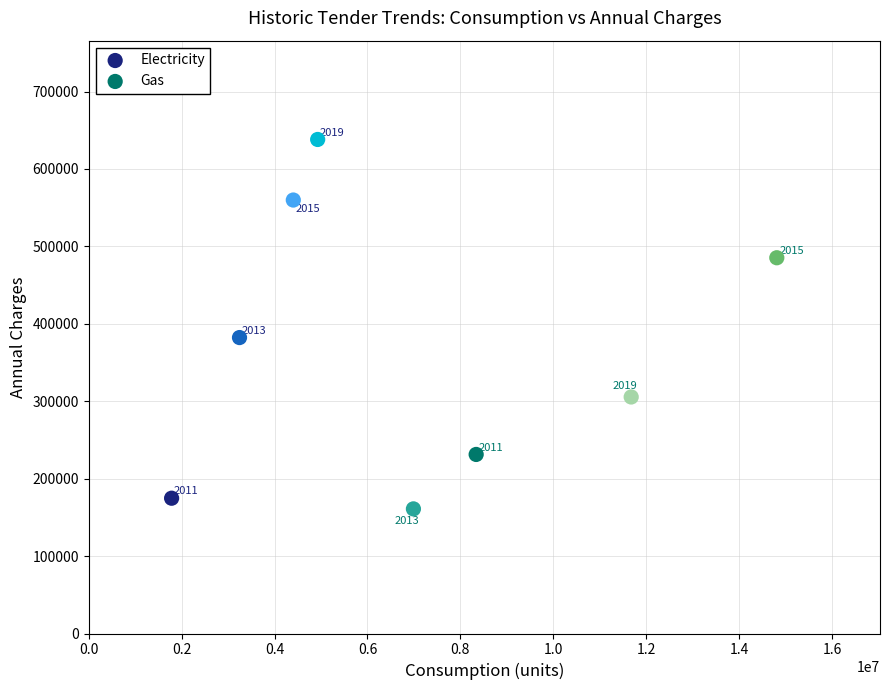

What are all the series names shown in the legend?

Electricity, Gas